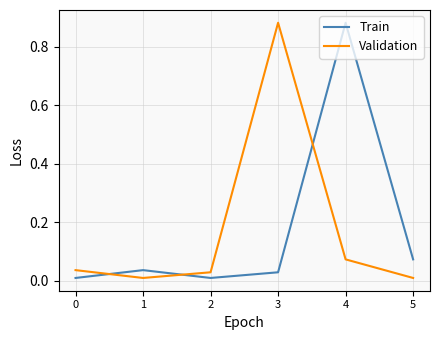

Count the number of data series in this chart.

2